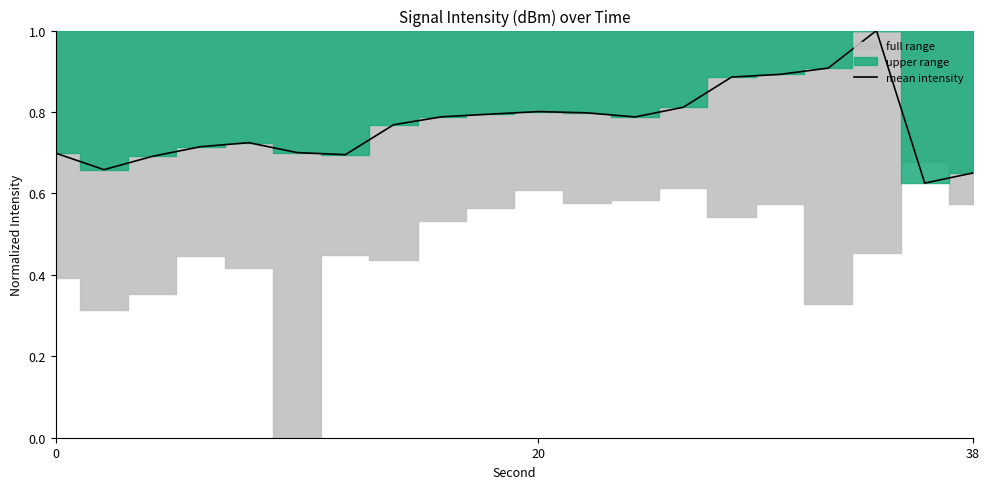

Does the chart display data point markers on the line(s)?

No